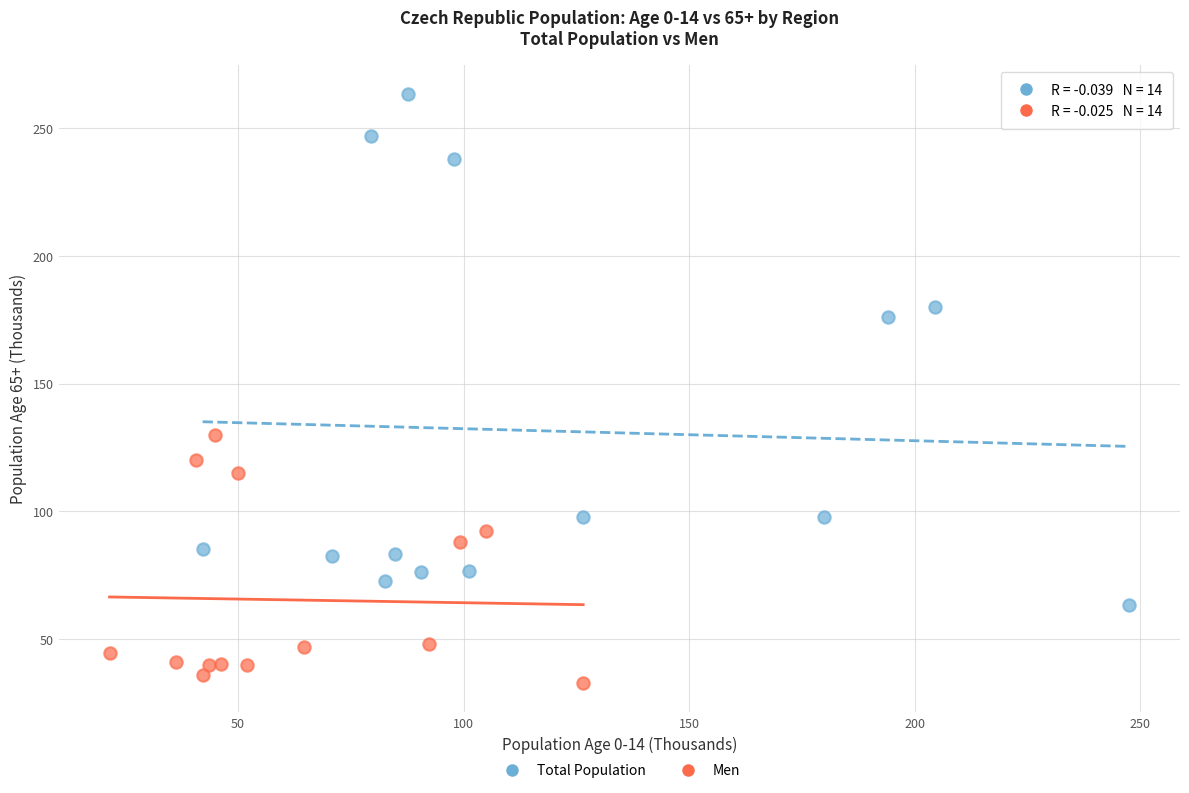

Which series contains the lowest Y value?

Men